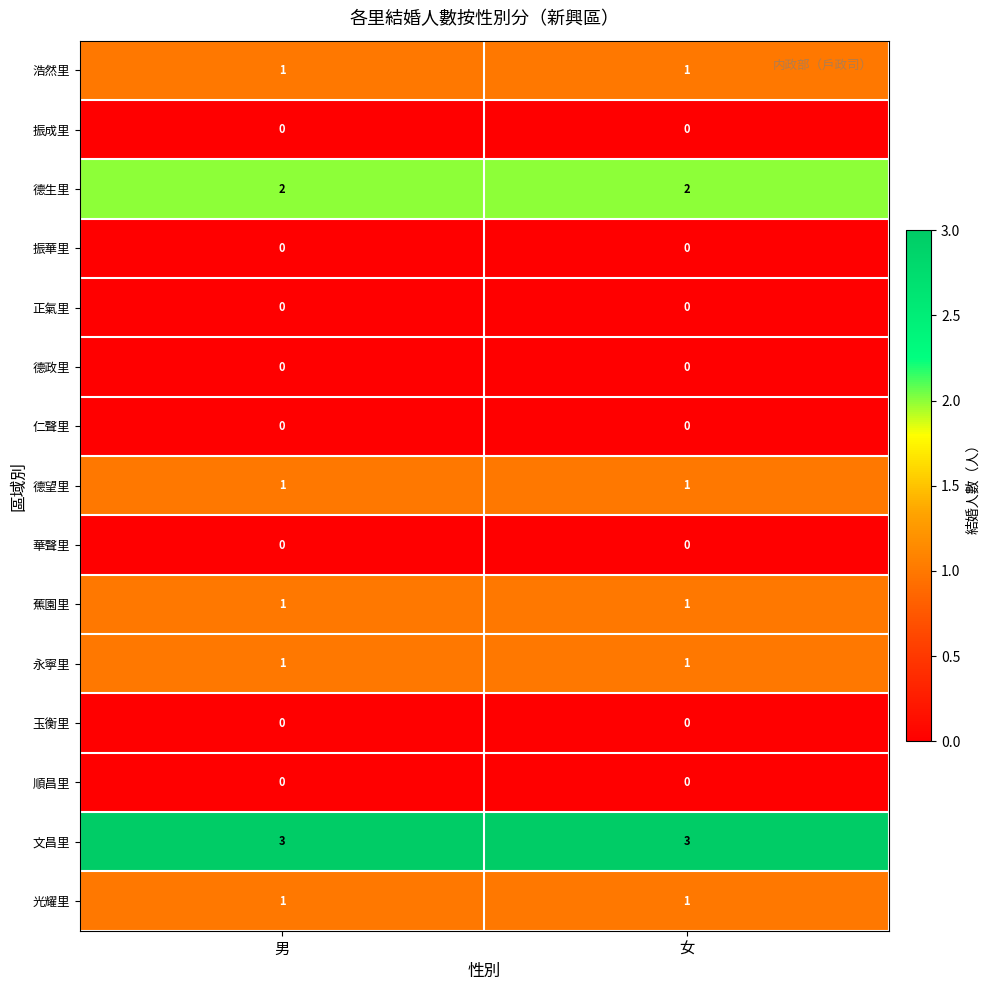

What is the greatest value displayed?

3